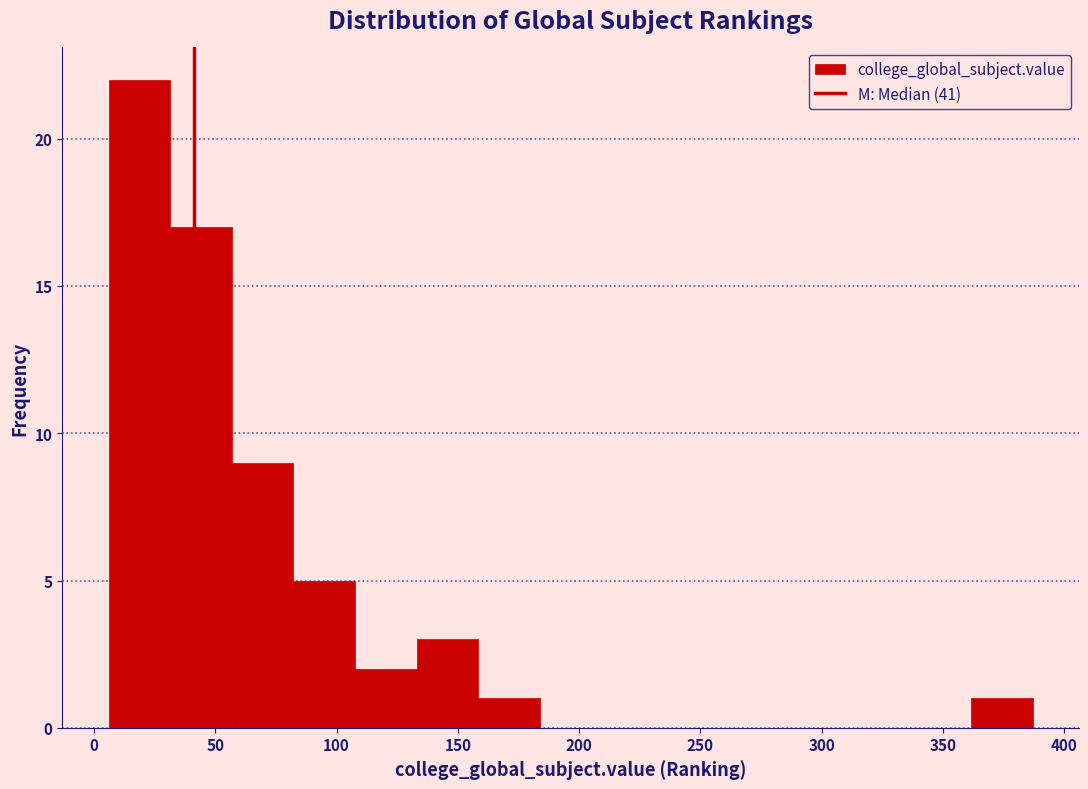

How tall is the bar that spans 160 to 185 on the x-axis? Neither the bar edges nor the heights are printed on the chart, so give them approximately, as read against the axes.

1